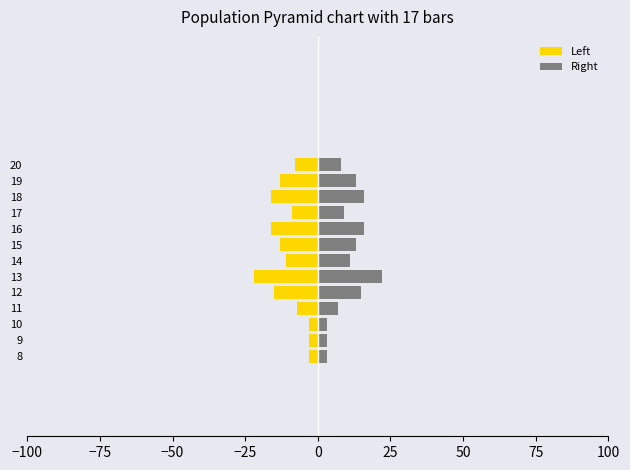

At how many categories does at least one series exceed 0?

13